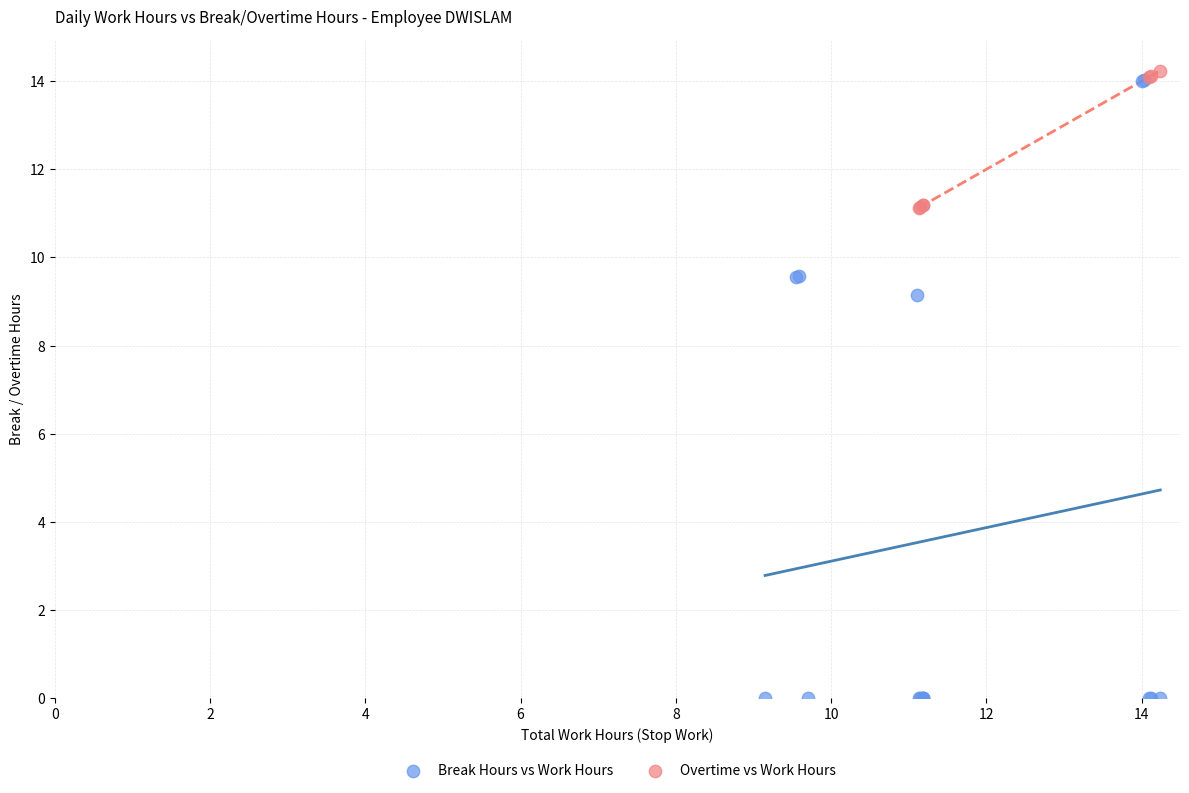

Which series has the largest Y range (max minus min)?

Break Hours vs Work Hours